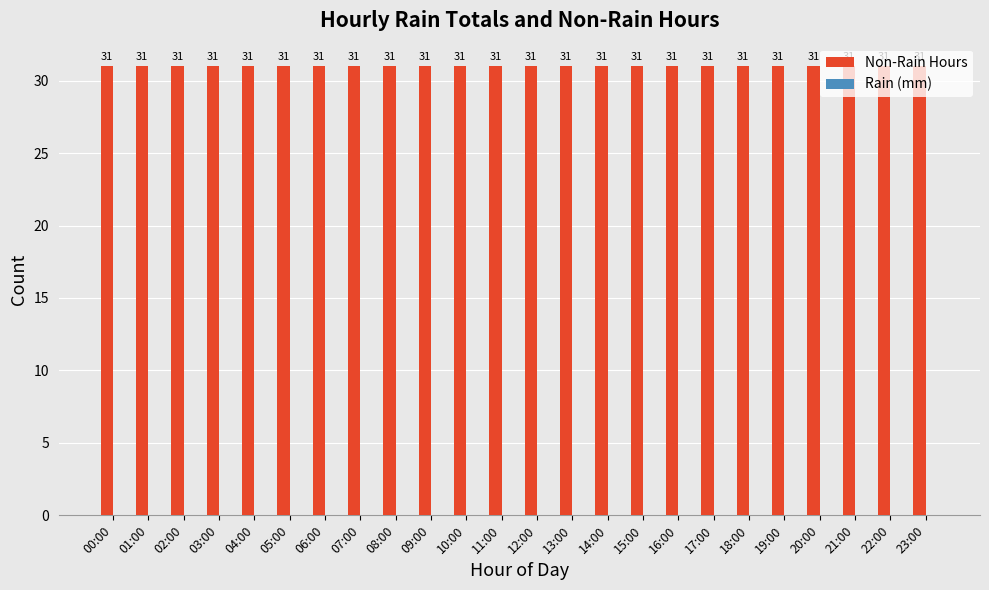

What is the label of the 16th bar from the right?

08:00